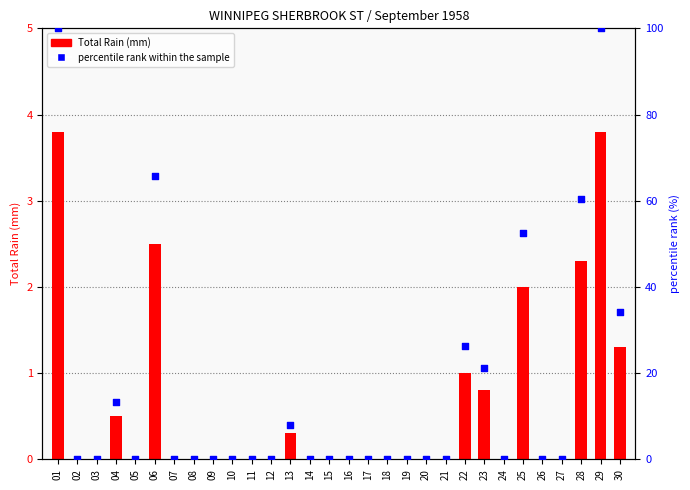

What are all the series names shown in the legend?

Total Rain (mm), percentile rank within the sample